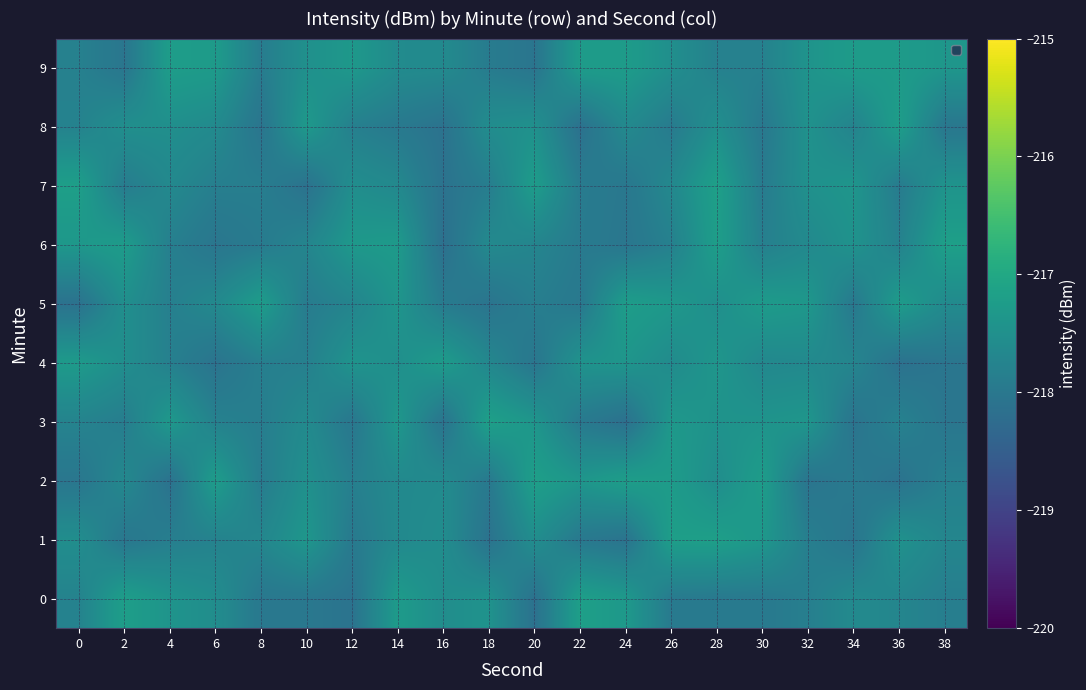

Count the number of categories in the chart.

20